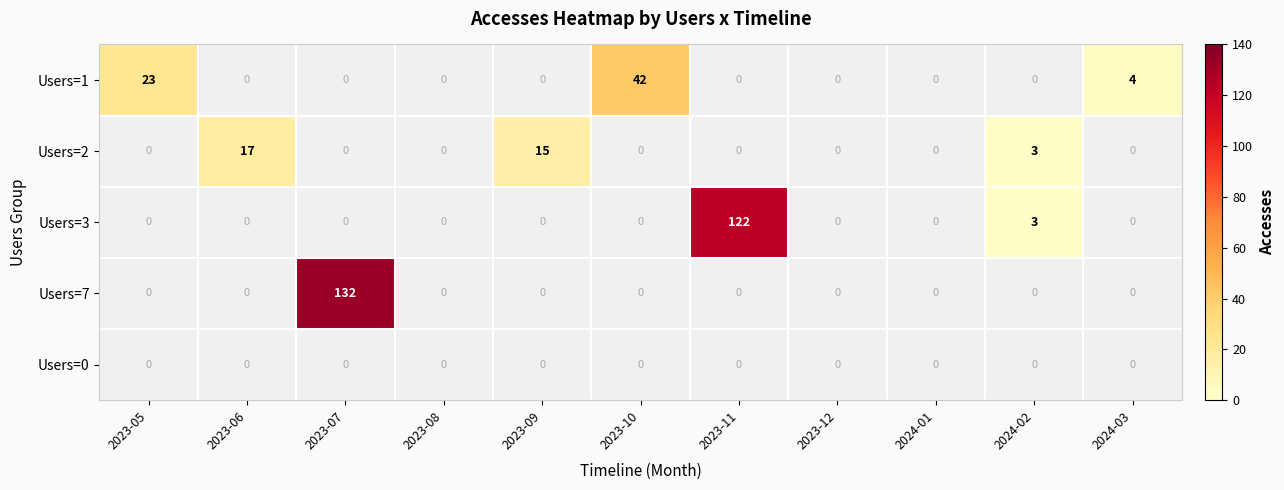

The Users=2 series shows 4 at 2023-06. True or false?

False